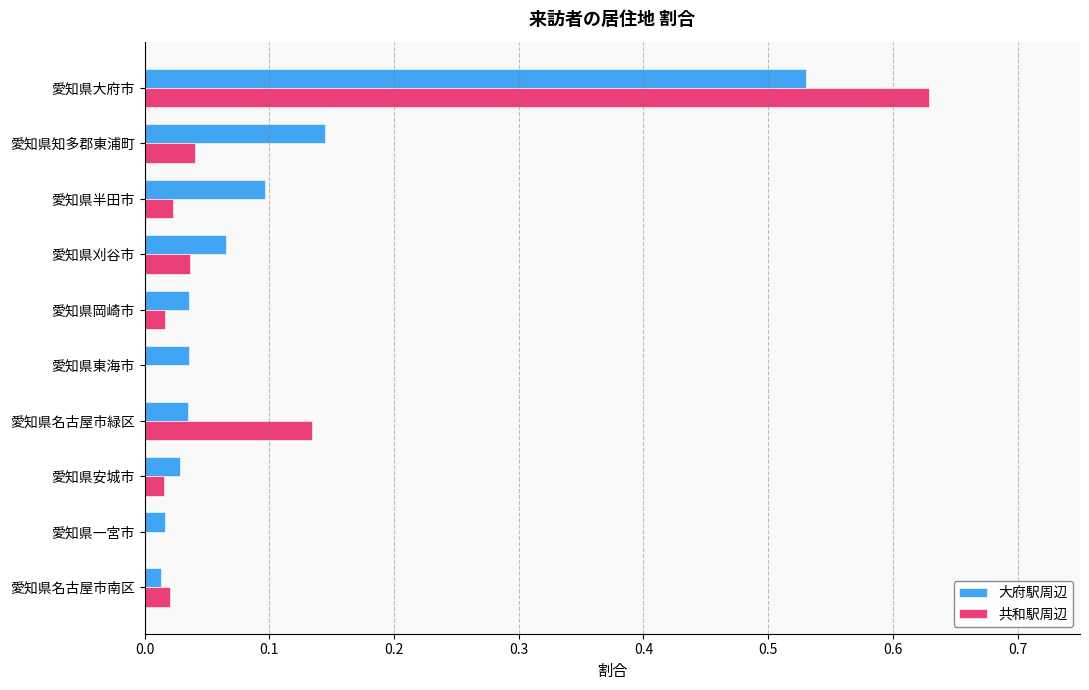

Between 愛知県知多郡東浦町 and 愛知県東海市, which series saw the biggest shift?

大府駅周辺